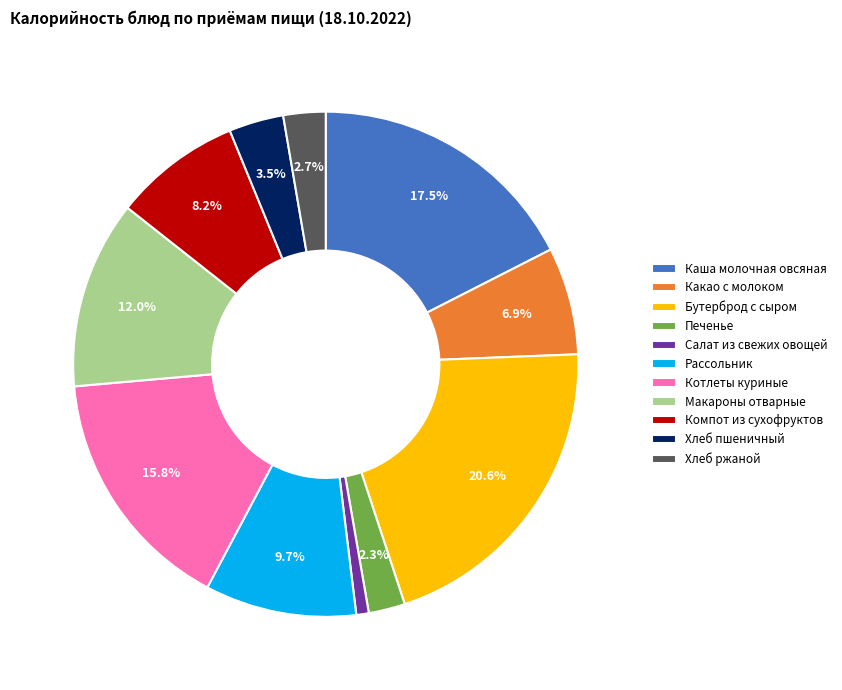

Does Компот из сухофруктов represent more than half of the total?

No